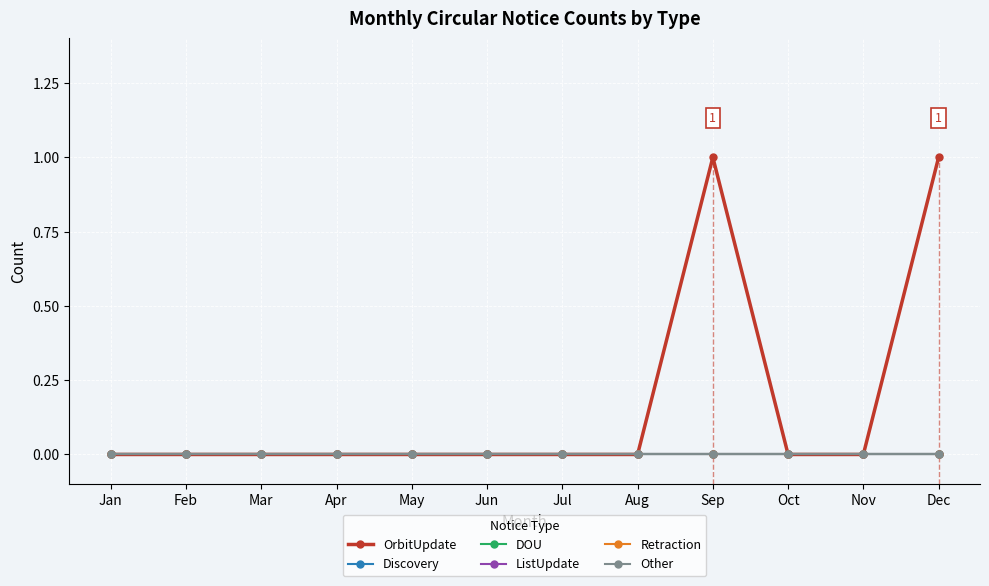

True or false: OrbitUpdate and ListUpdate cross at least once.

False